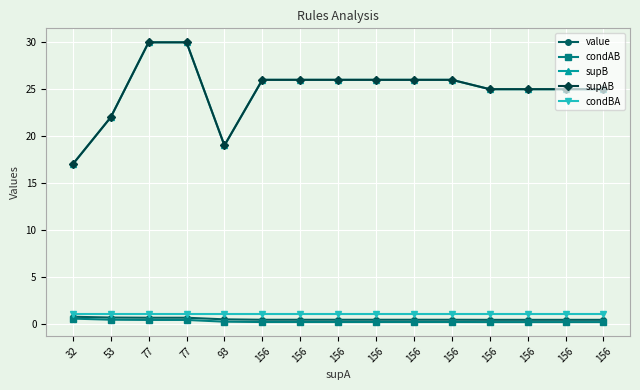

True or false: condAB and supAB intersect in this chart.

False